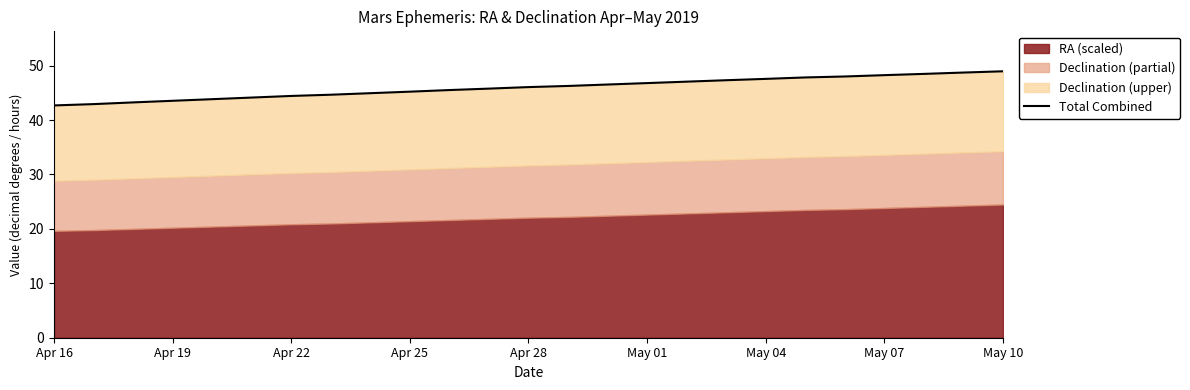

What is the change in value from May 04 to 13?

+1.8